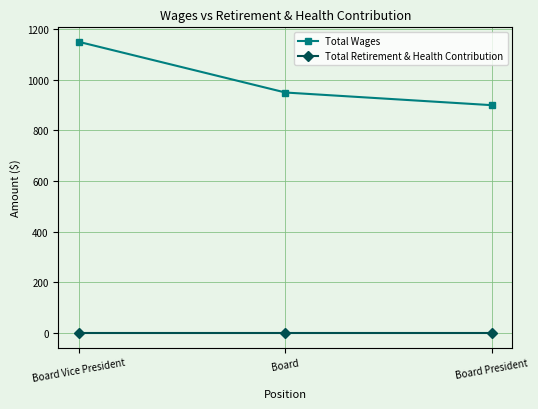

At which label does Total Wages reach its minimum?

Board President